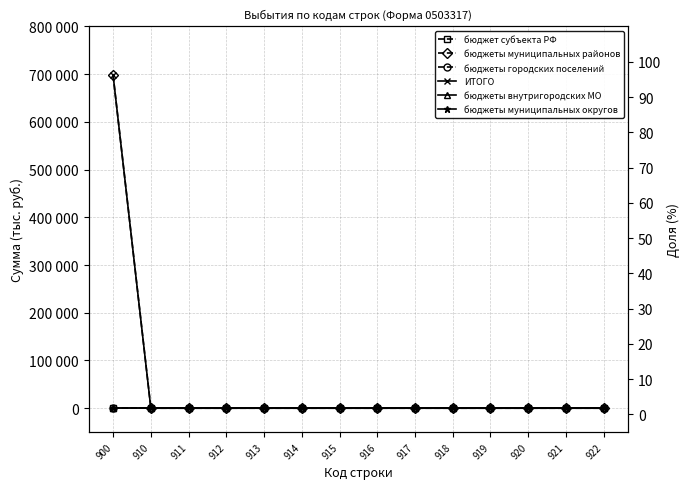

Reading left to right, list all the values displayed in this chart.

бюджет субъекта РФ: 900=0	910=0	911=0	912=0	913=0	914=0	915=0	916=0	917=0	918=0	919=0	920=0	921=0	922=0
бюджеты муниципальных районов: 900=697412	910=0	911=0	912=0	913=0	914=0	915=0	916=0	917=0	918=0	919=0	920=0	921=0	922=0
бюджеты городских поселений: 900=0	910=0	911=0	912=0	913=0	914=0	915=0	916=0	917=0	918=0	919=0	920=0	921=0	922=0
ИТОГО: 900=697412	910=0	911=0	912=0	913=0	914=0	915=0	916=0	917=0	918=0	919=0	920=0	921=0	922=0
бюджеты внутригородских МО: 900=0	910=0	911=0	912=0	913=0	914=0	915=0	916=0	917=0	918=0	919=0	920=0	921=0	922=0
бюджеты муниципальных округов: 900=0	910=0	911=0	912=0	913=0	914=0	915=0	916=0	917=0	918=0	919=0	920=0	921=0	922=0